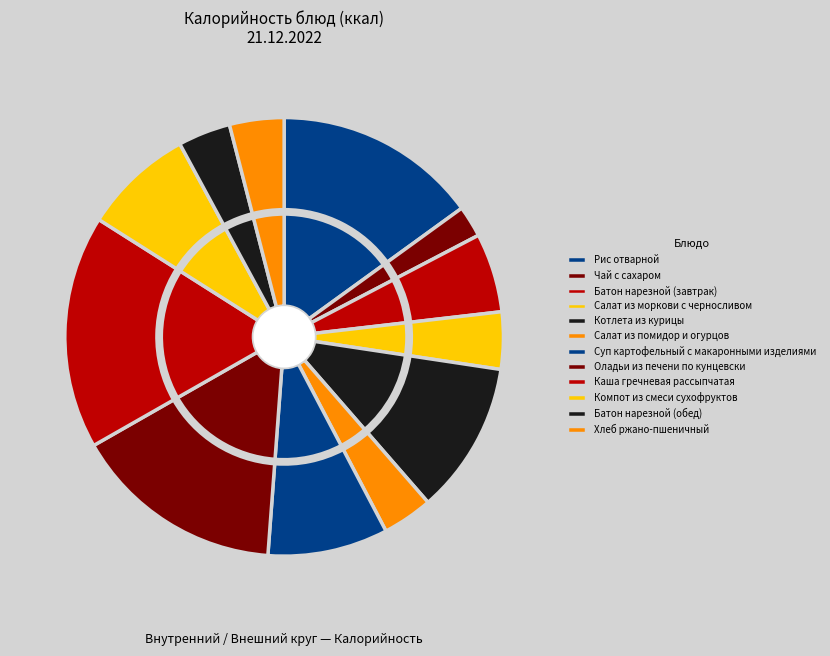

What is the change in value from Рис отварной to Батон нарезной (обед)?

-150.8